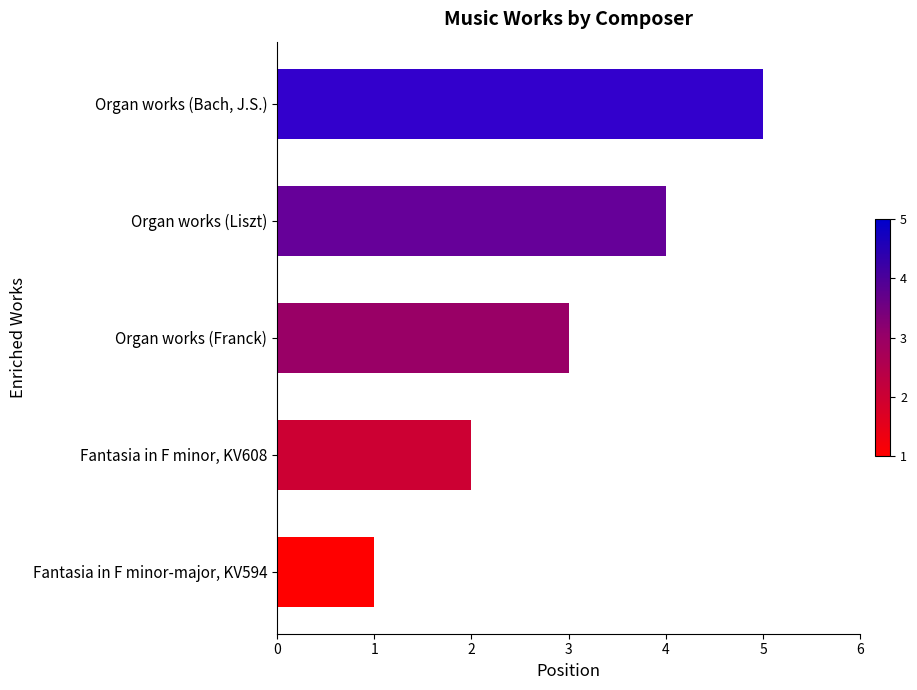

Rank the categories by value from highest to lowest.

Organ works (Bach, J.S.), Organ works (Liszt), Organ works (Franck), Fantasia in F minor, KV608, Fantasia in F minor-major, KV594